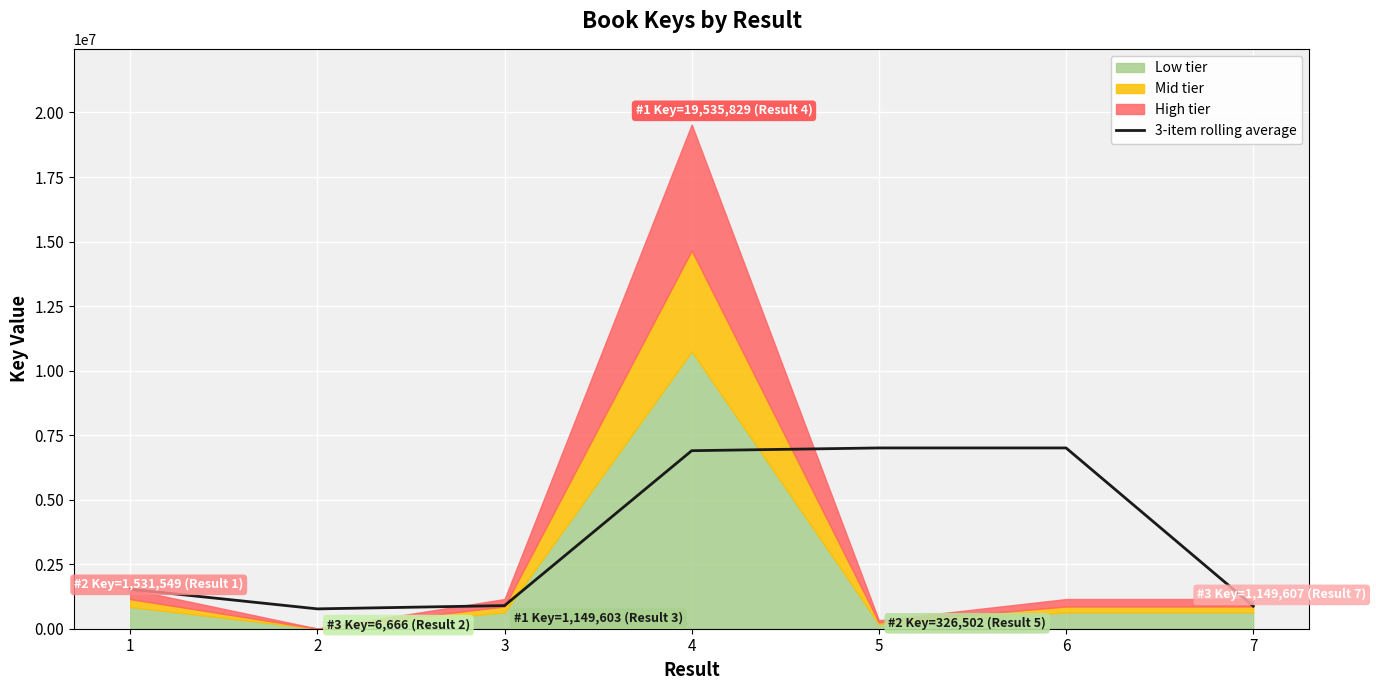

The chart shows a value of 310035.1 at 7. True or false?

False